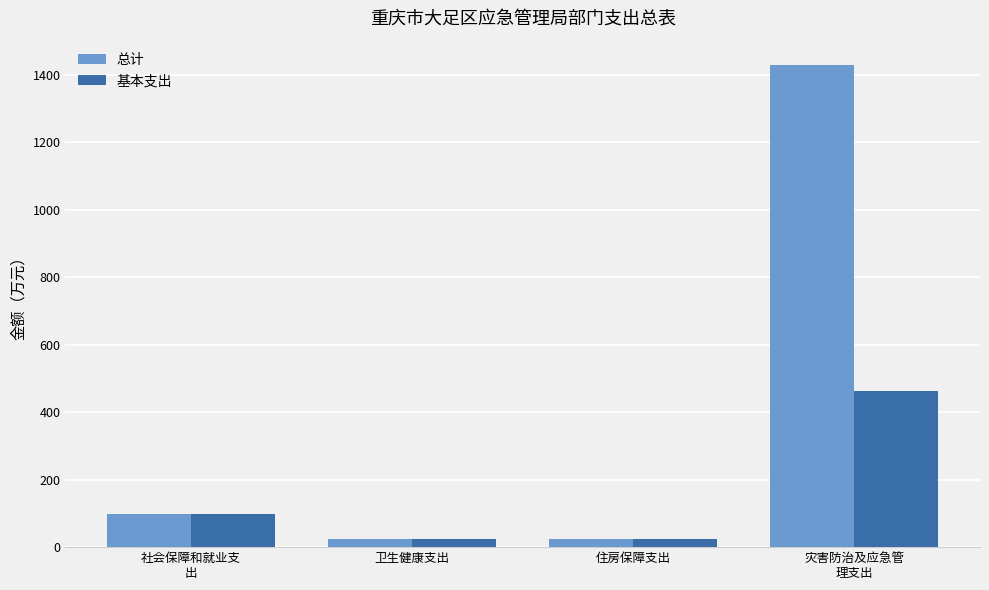

How many data points does each series have?

4